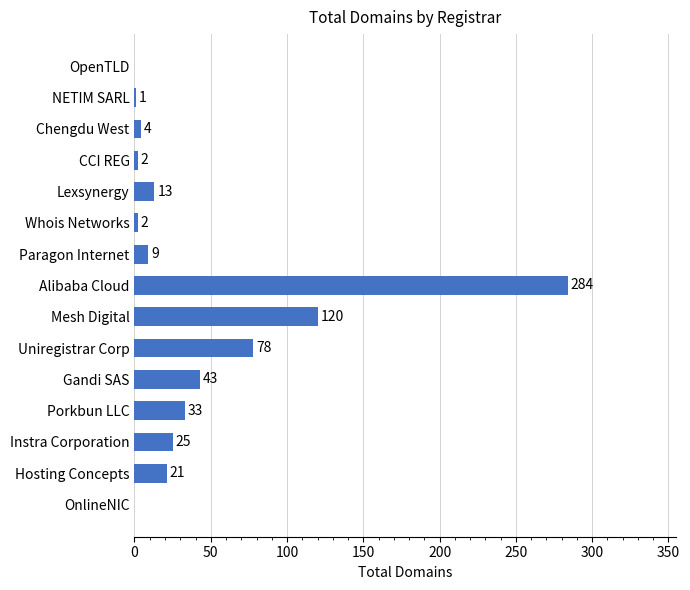

What is the ratio of the value at Hosting Concepts to the value at Paragon Internet?

2.3